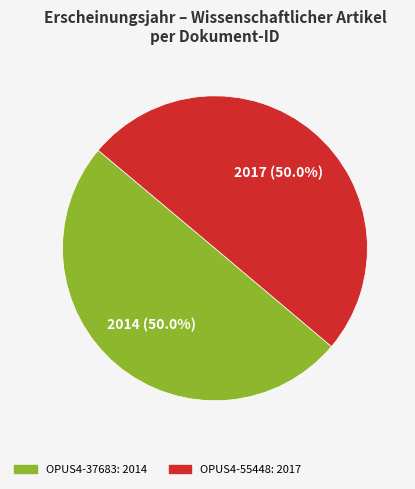

What is the ratio of the value at OPUS4-55448 to the value at OPUS4-37683?

1.0